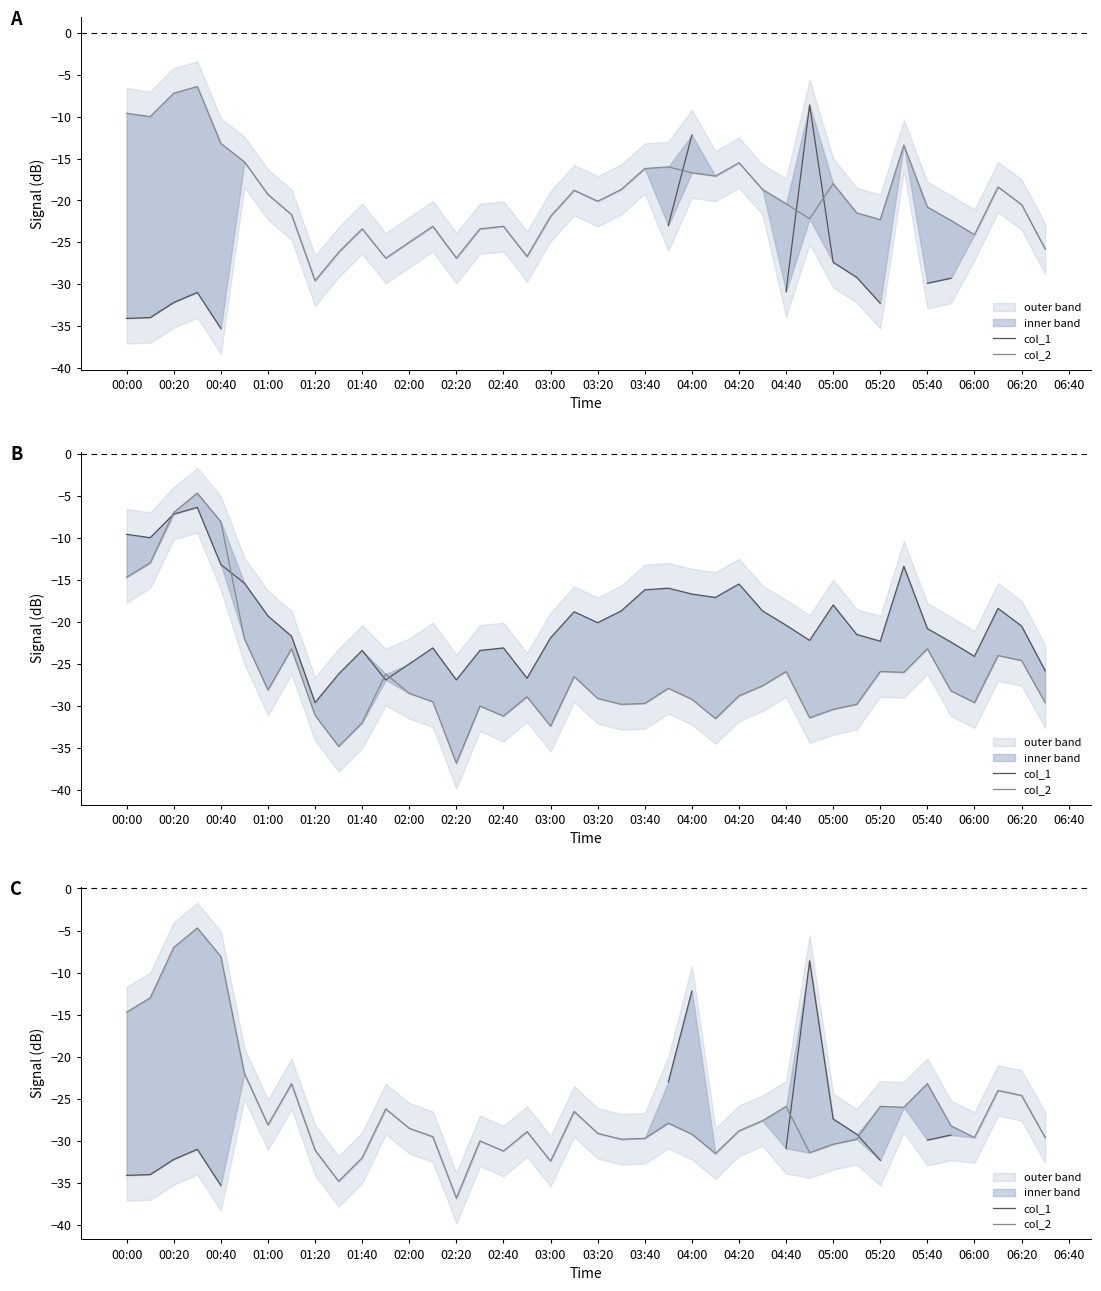

Count the number of categories in the chart.

40